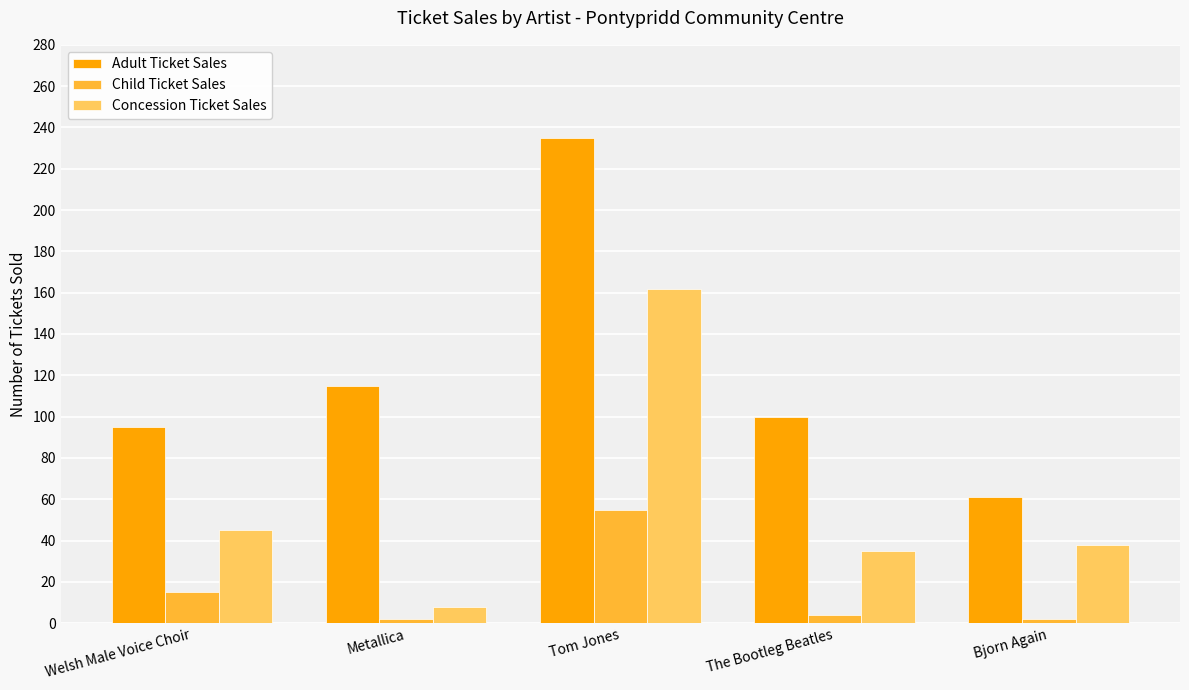

List the series in order of their overall mean, highest first.

Adult Ticket Sales, Concession Ticket Sales, Child Ticket Sales